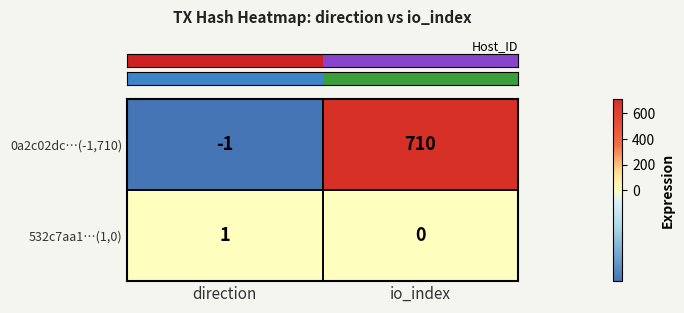

At which label is 532c7aa1…(1,0) closest to 0?

io_index